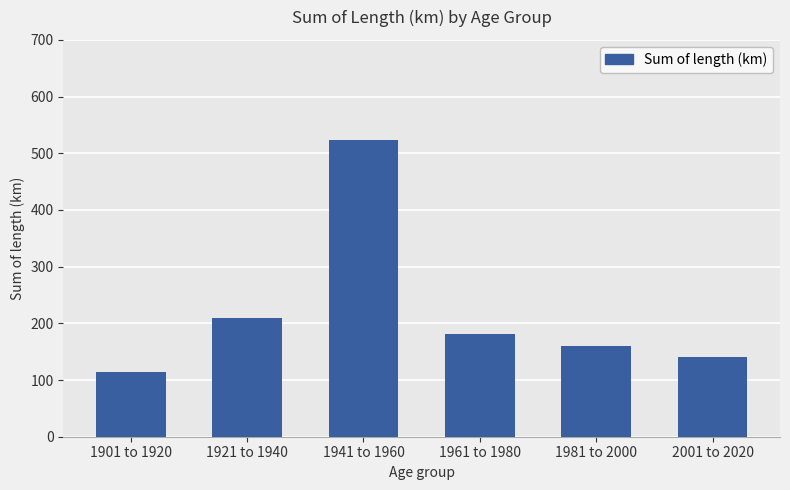

Does the chart contain any negative values?

No